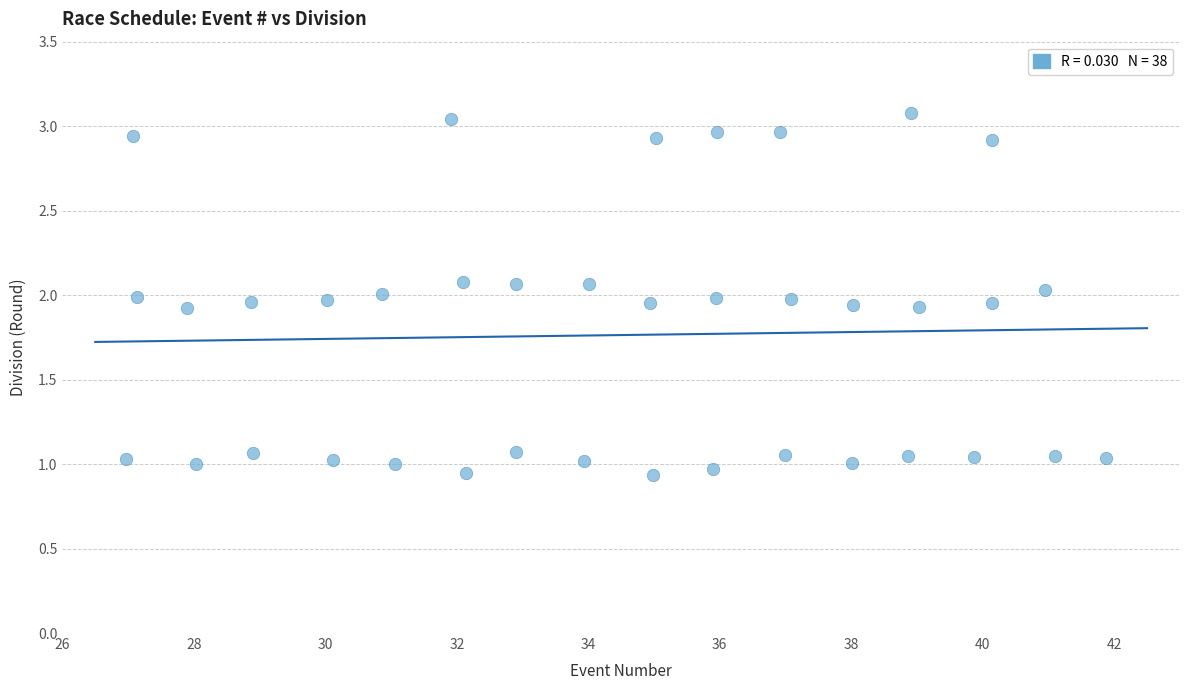

What is the range of X values (max minus min)?

14.9